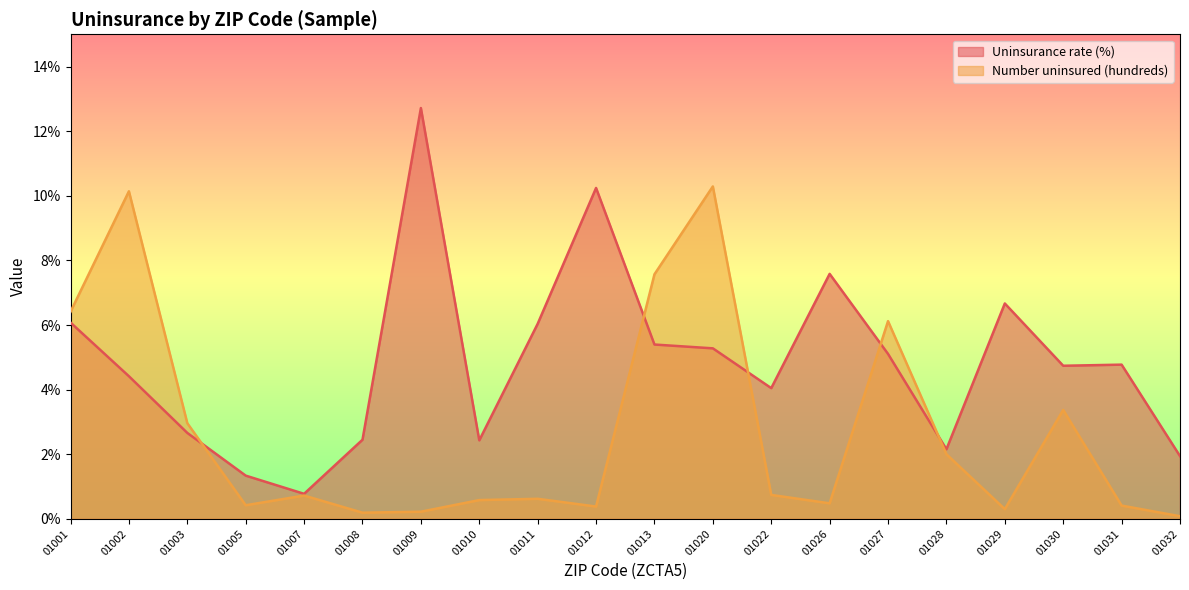

What is the value of the Number uninsured (hundreds) point at the 11th from the left?

7.6